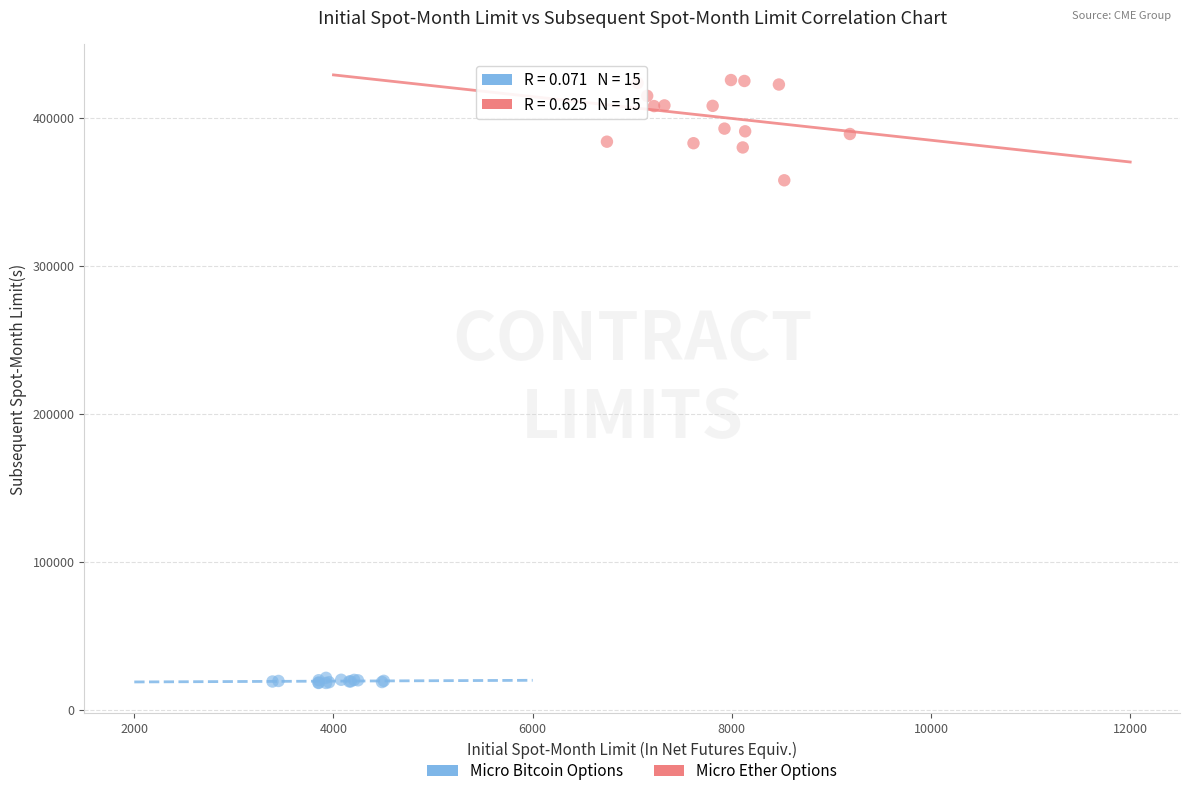

Which series reaches the maximum Y coordinate?

Micro Ether Options